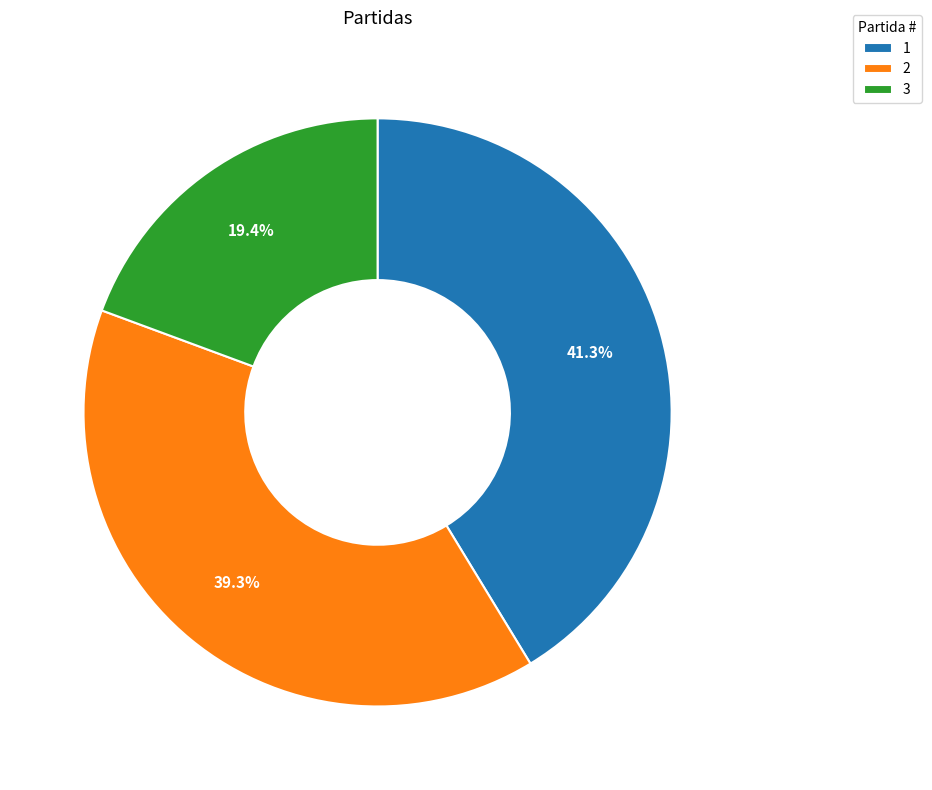

Is the sum of 2 and 1 greater than half?

Yes